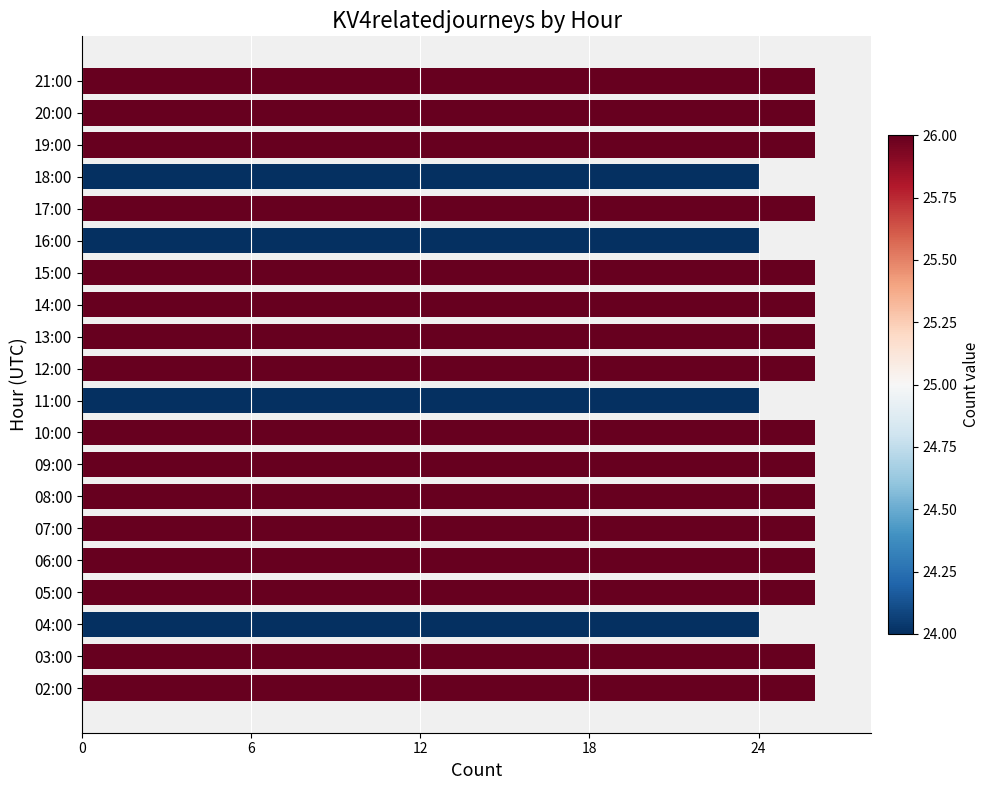

What is the difference between the maximum and minimum values?

2